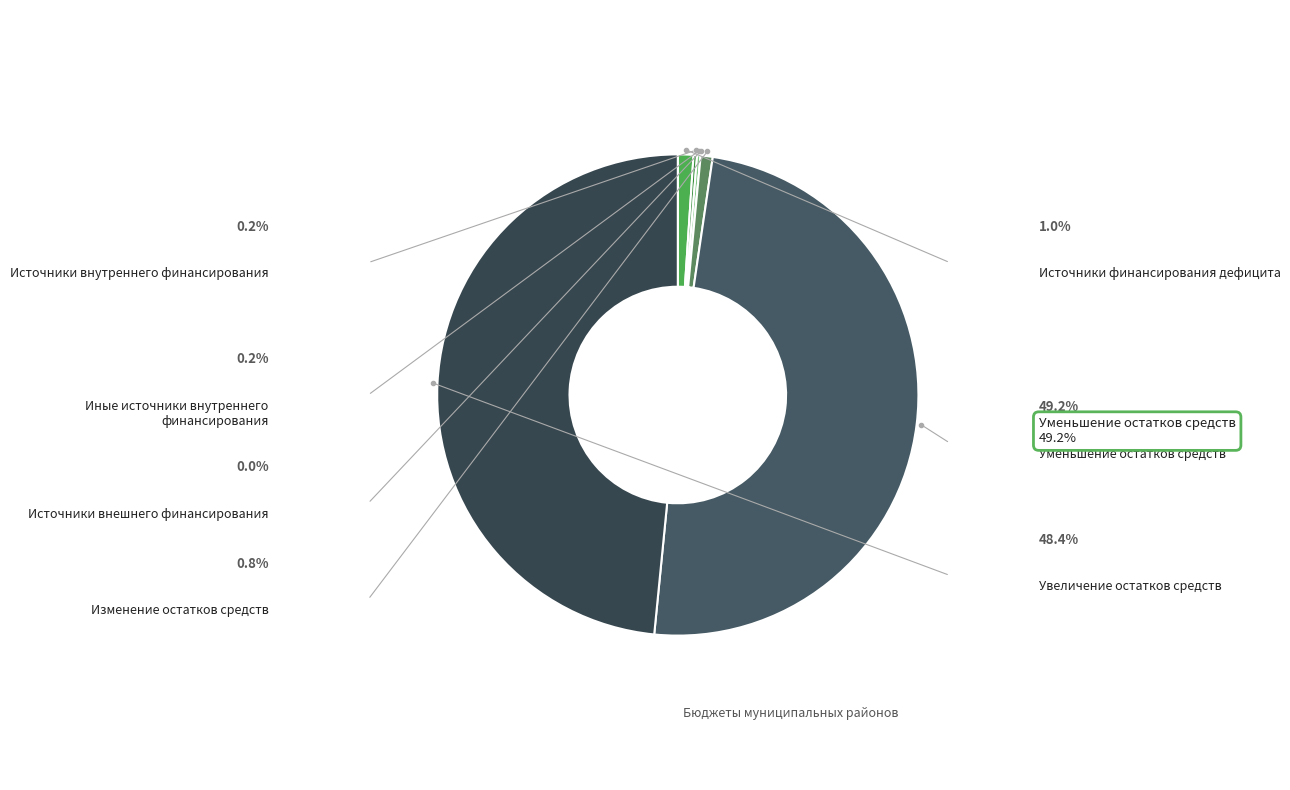

Which slice is the smallest?

источники внешнего финансирования